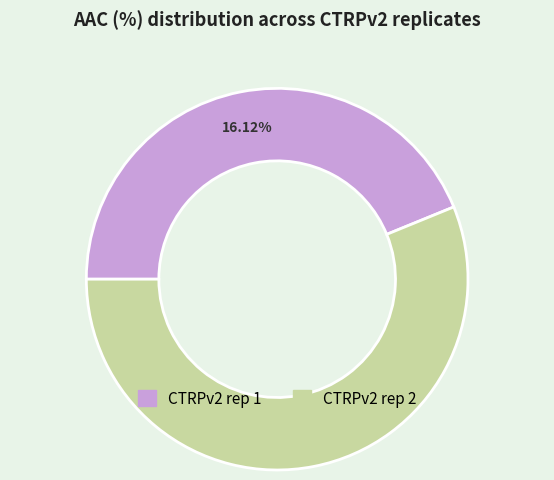

Approximately how many times larger is the value at CTRPv2 rep 1 compared to CTRPv2 rep 2?

0.8